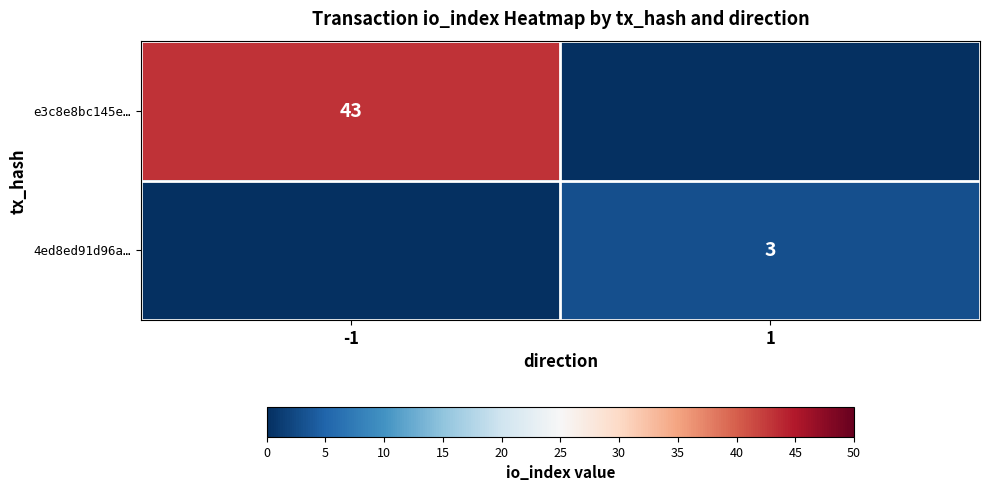

True or false: 4ed8ed91d96a… has a value of 3 at 1.

True